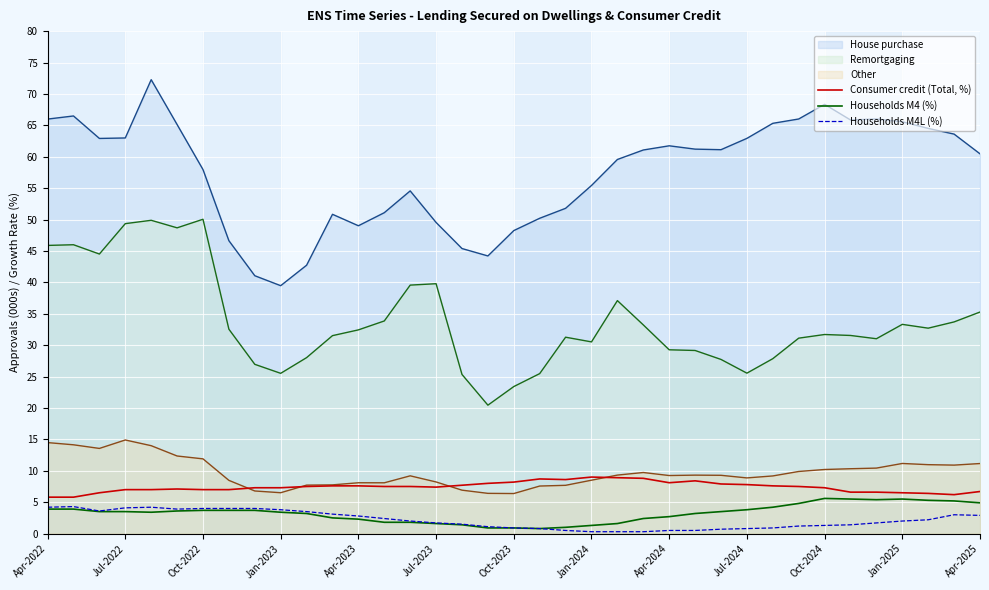

The value of House purchase at Jan-2024 is 30.4. True or false?

False